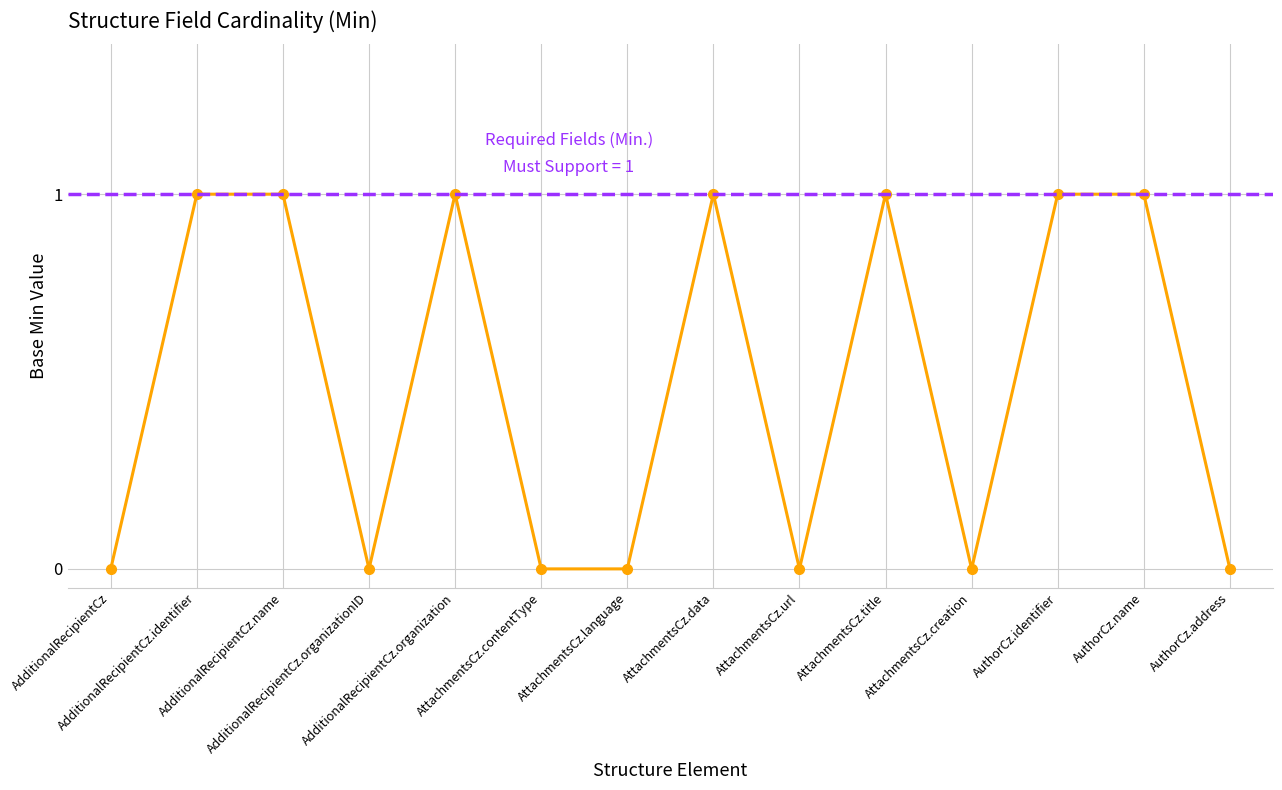

Reading left to right, transcribe all the data shown in this chart.

AdditionalRecipientCz=0	AdditionalRecipientCz.identifier=1	AdditionalRecipientCz.name=1	AdditionalRecipientCz.organizationID=0	AdditionalRecipientCz.organization=1	AttachmentsCz.contentType=0	AttachmentsCz.language=0	AttachmentsCz.data=1	AttachmentsCz.url=0	AttachmentsCz.title=1	AttachmentsCz.creation=0	AuthorCz.identifier=1	AuthorCz.name=1	AuthorCz.address=0